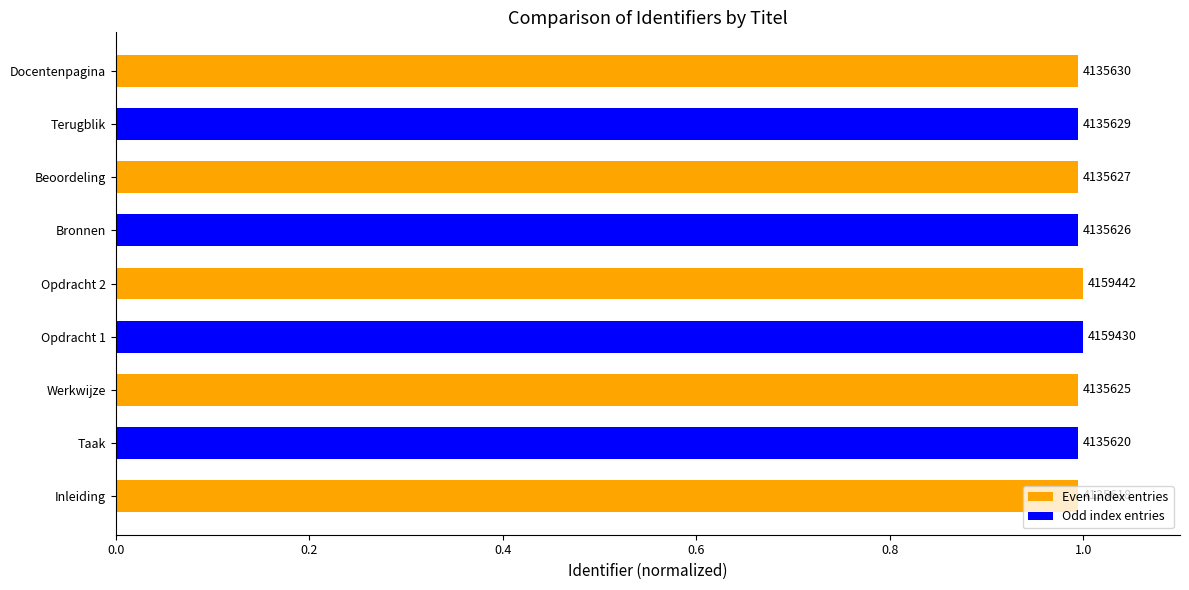

Are the bars horizontal?

Yes